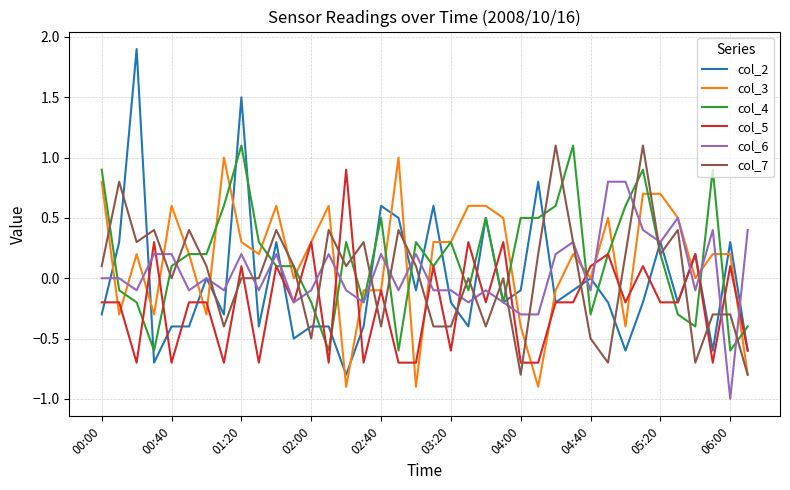

Which series has the largest range (max minus min)?

col_2